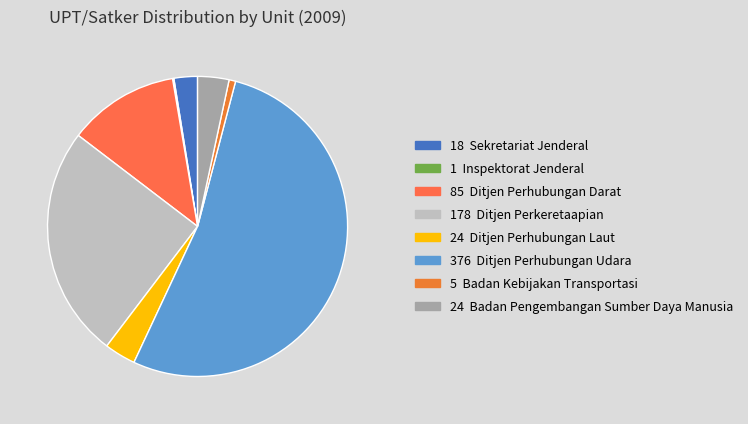

Rank the categories by value from lowest to highest.

Inspektorat Jenderal, Badan Kebijakan Transportasi, Sekretariat Jenderal, Ditjen Perhubungan Laut, Badan Pengembangan Sumber Daya Manusia, Ditjen Perhubungan Darat, Ditjen Perkeretaapian, Ditjen Perhubungan Udara